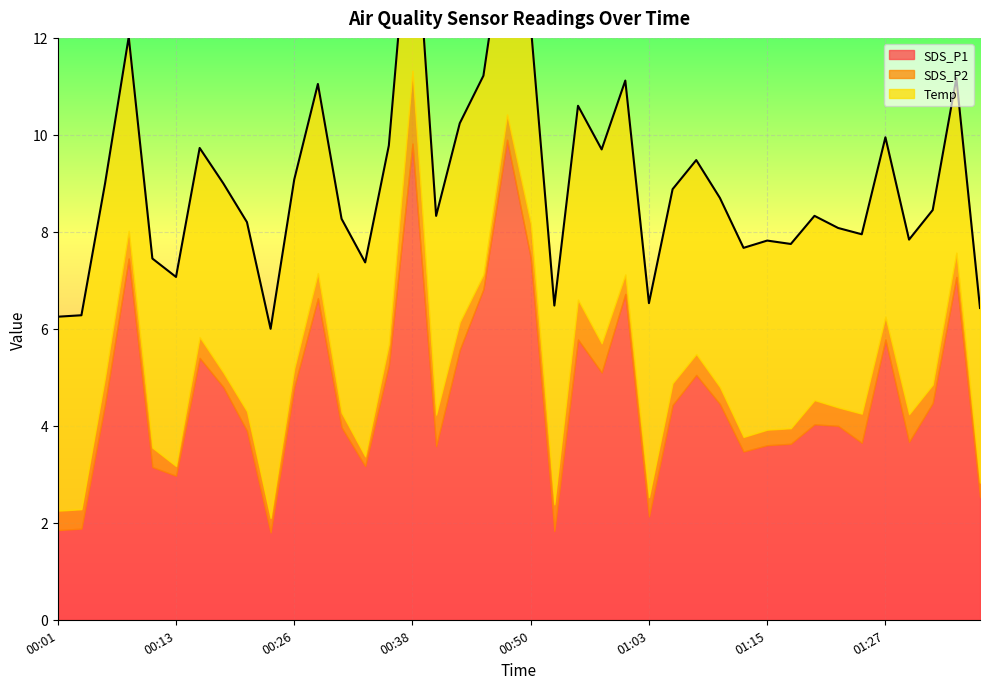

Is it true that SDS_P1 equals 1.5 at 01:17?

False